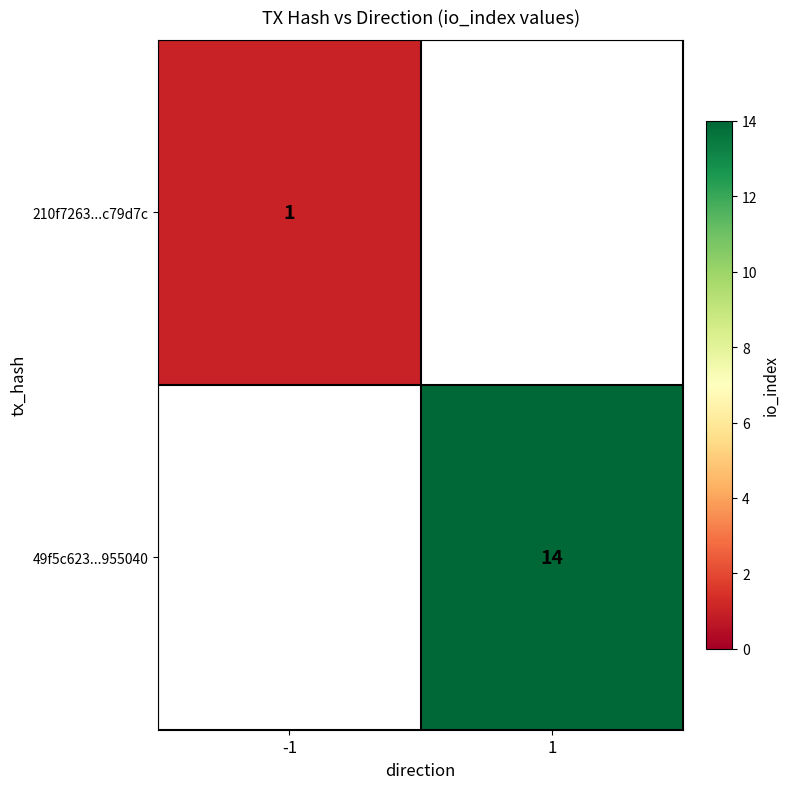

Is it true that 49f5c623...955040 equals 5 at 1?

False